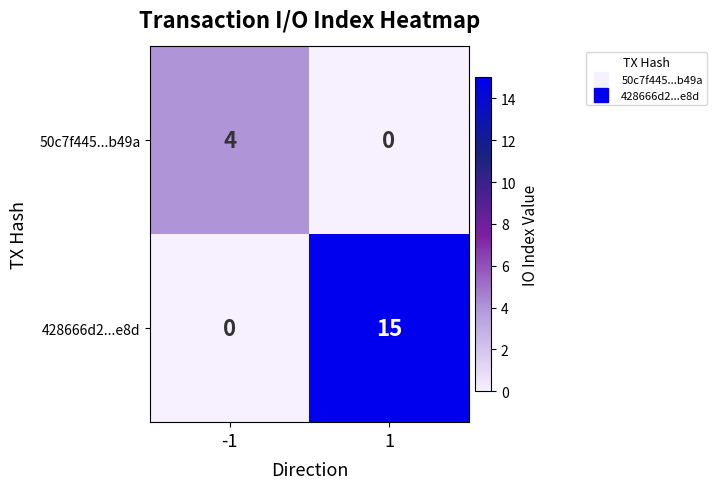

What is the sum of all 428666d2...e8d values?

15